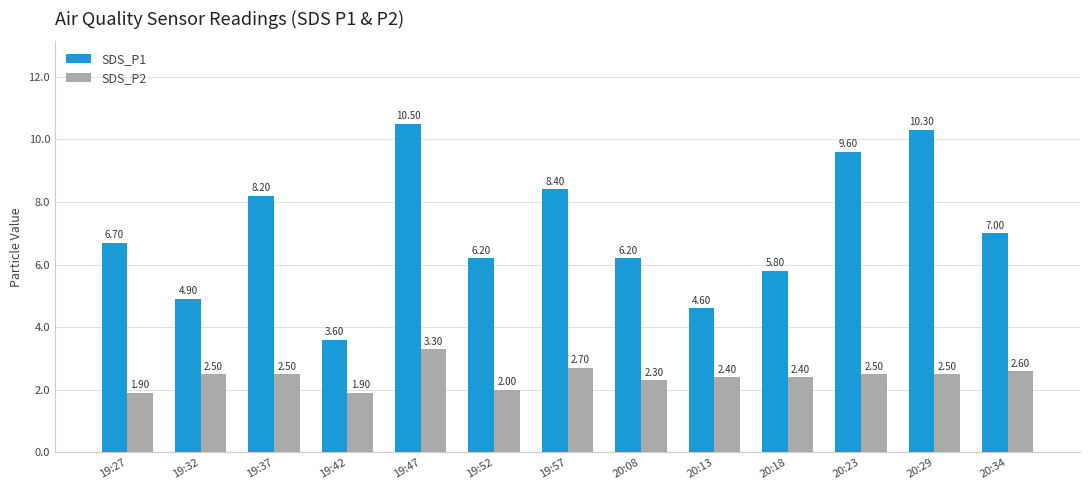

What is the total value across all series at 19:47?

13.8